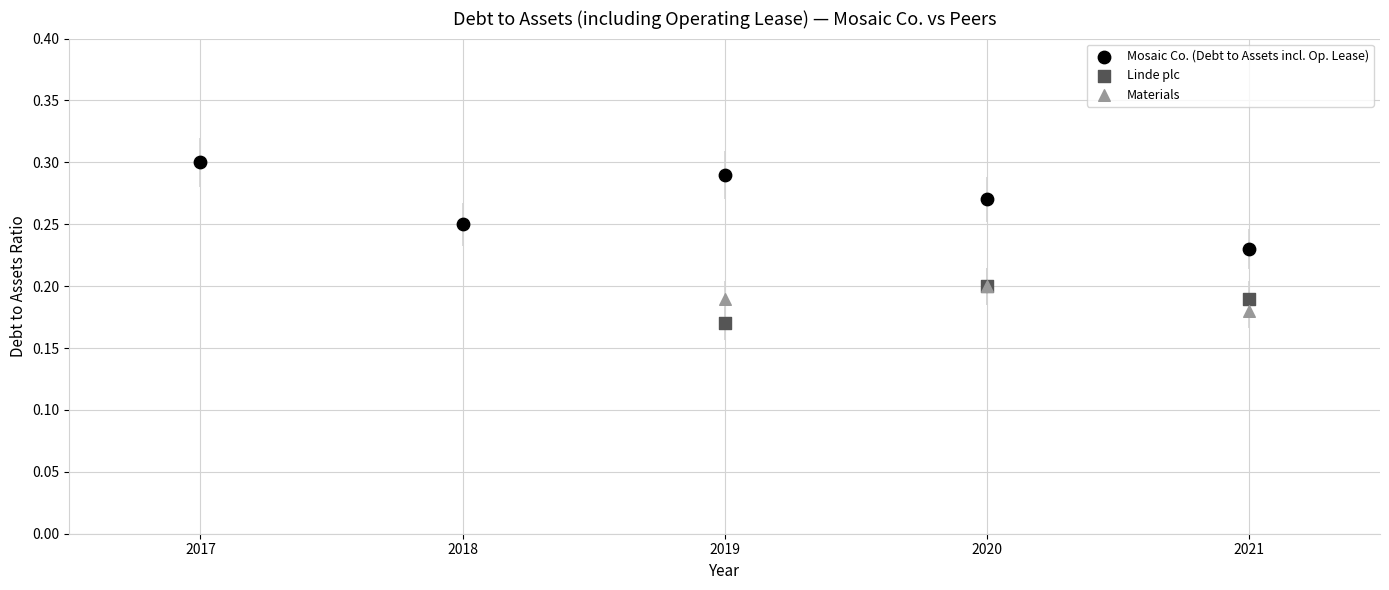

Which series reaches the minimum Y coordinate?

Linde plc